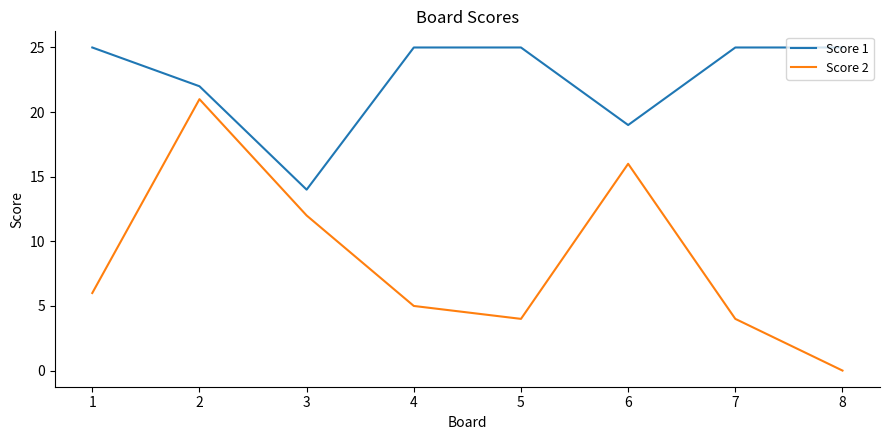

Reading right to left, what are all the values shown in this chart?

Score 1: 8=25	7=25	6=19	5=25	4=25	3=14	2=22	1=25
Score 2: 8=0	7=4	6=16	5=4	4=5	3=12	2=21	1=6